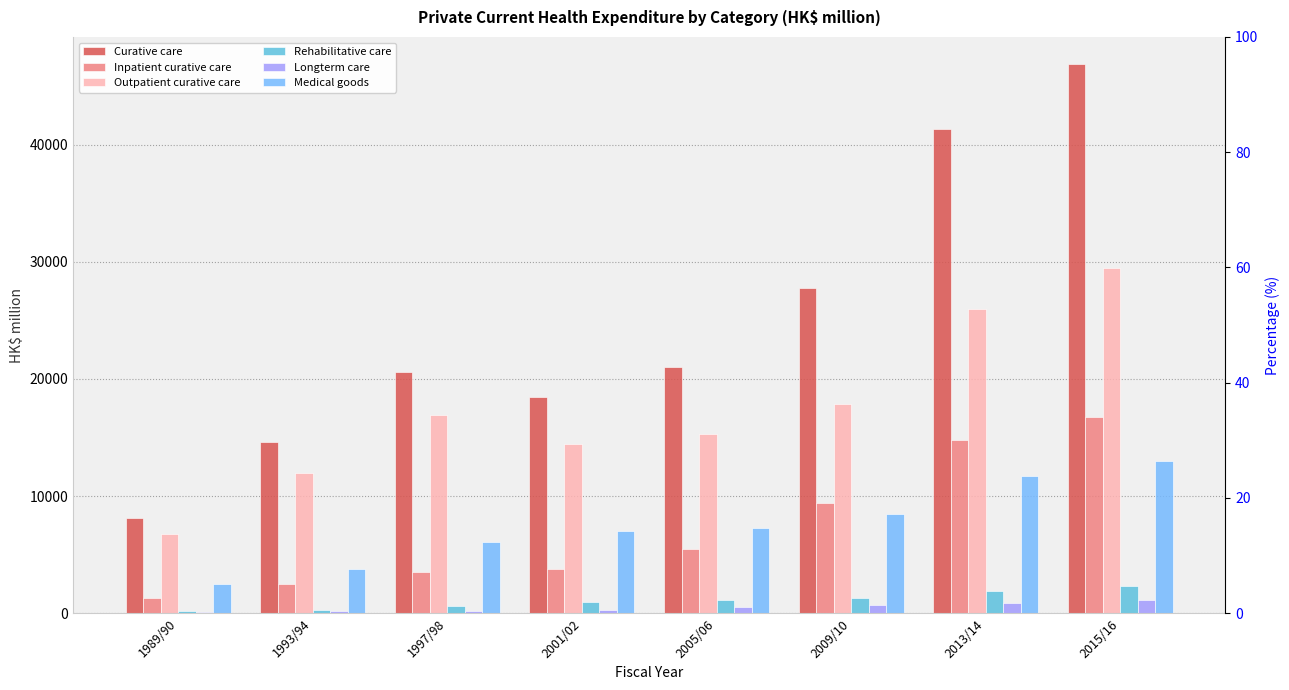

What is the sum of all Rehabilitative care values?

8847